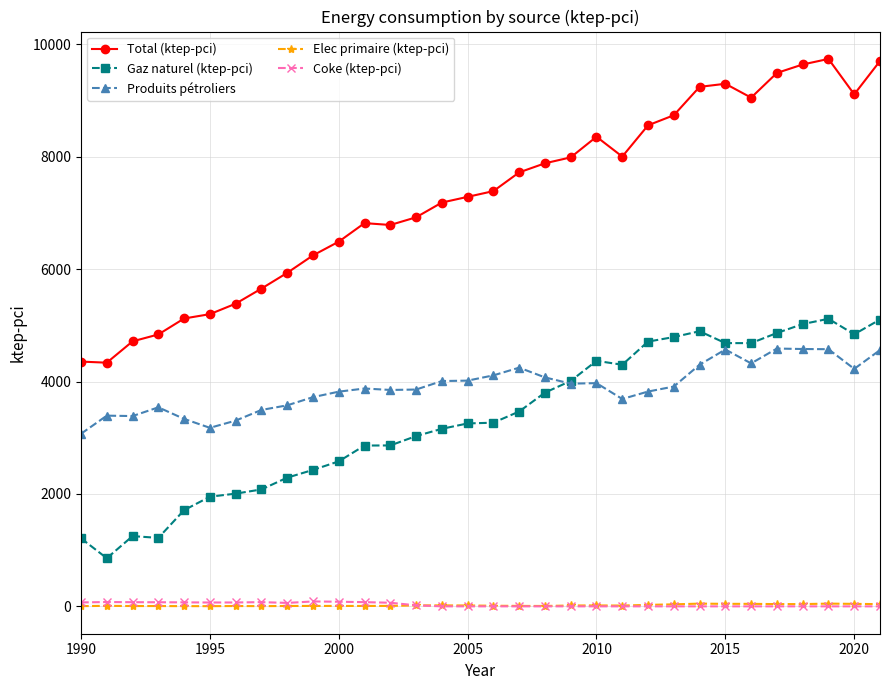

What are all the series names shown in the legend?

Total (ktep-pci), Gaz naturel (ktep-pci), Produits pétroliers, Elec primaire (ktep-pci), Coke (ktep-pci)